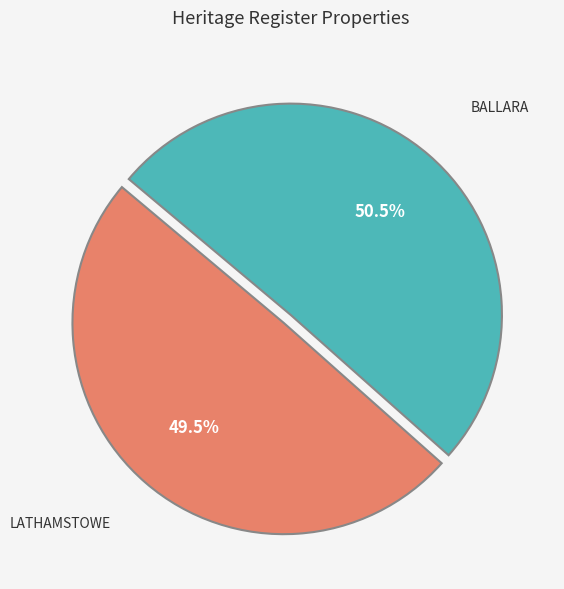

Does LATHAMSTOWE account for over 50% of the chart?

No